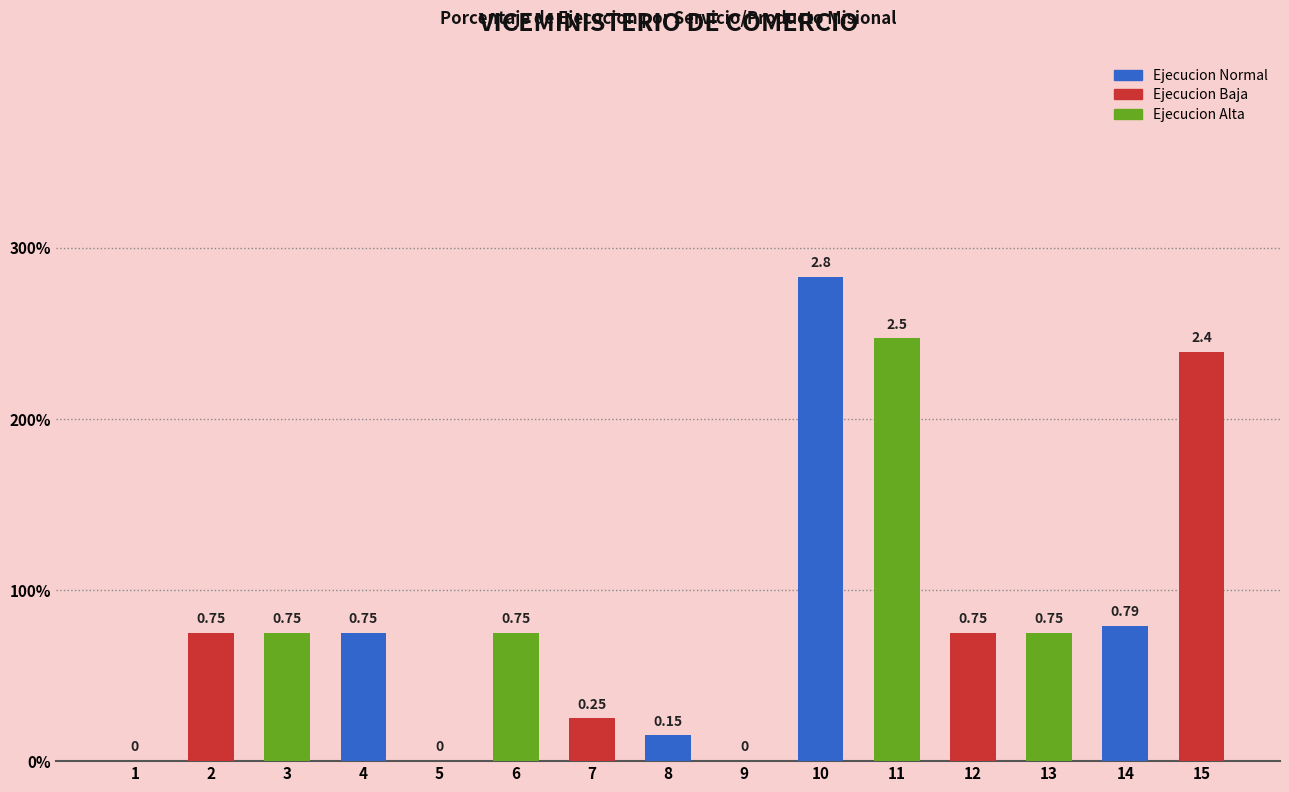

What is the change in value from 10 to 12?

-2.1